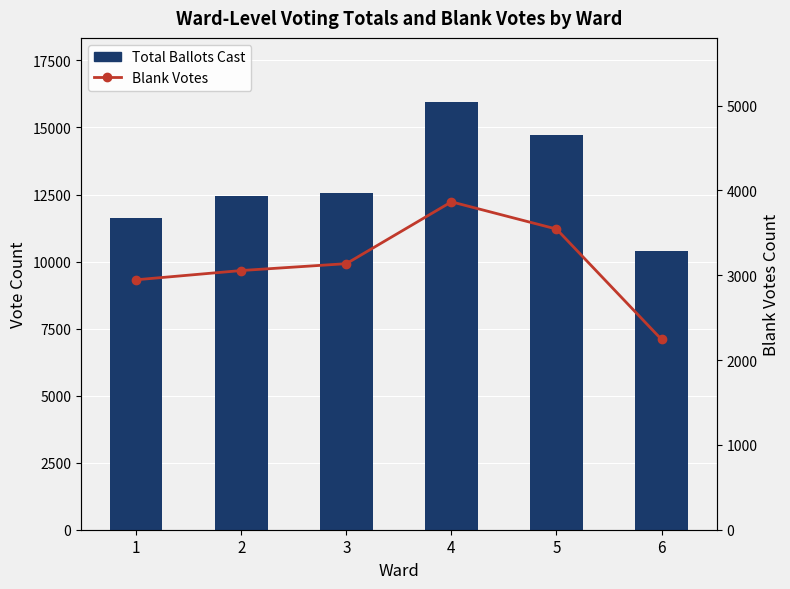

Rank the series by their maximum value, from highest to lowest.

Total Ballots Cast, Blank Votes